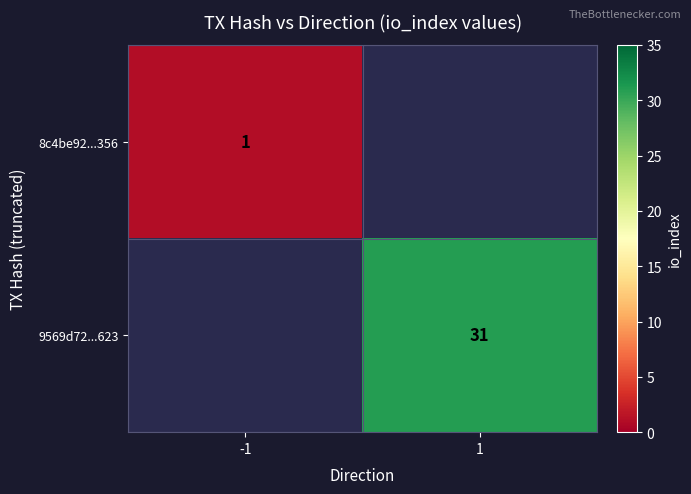

The 9569d72...623 series shows 31 at 1. True or false?

True